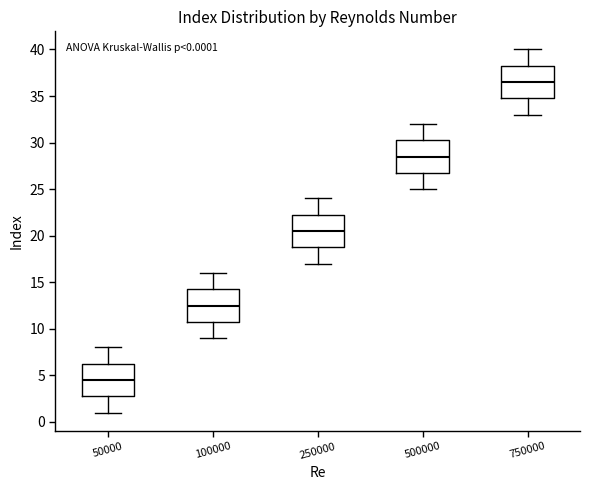

Which box's median line is the highest?

750000